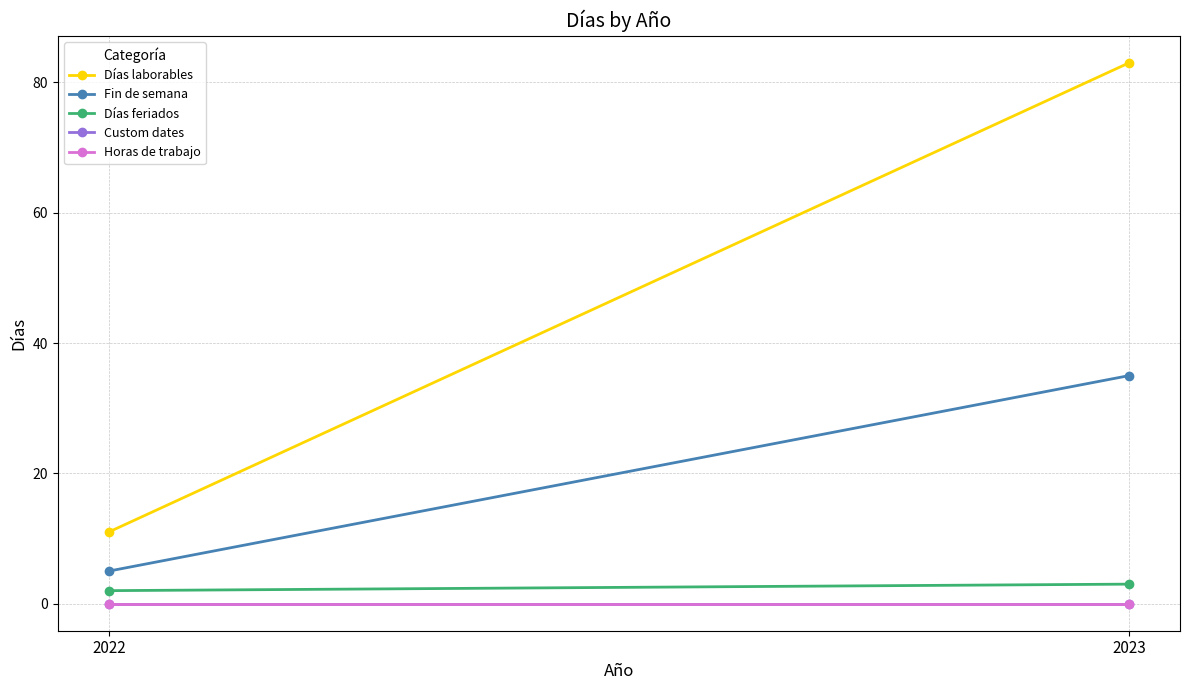

What is the total value across all series at 2023?

121